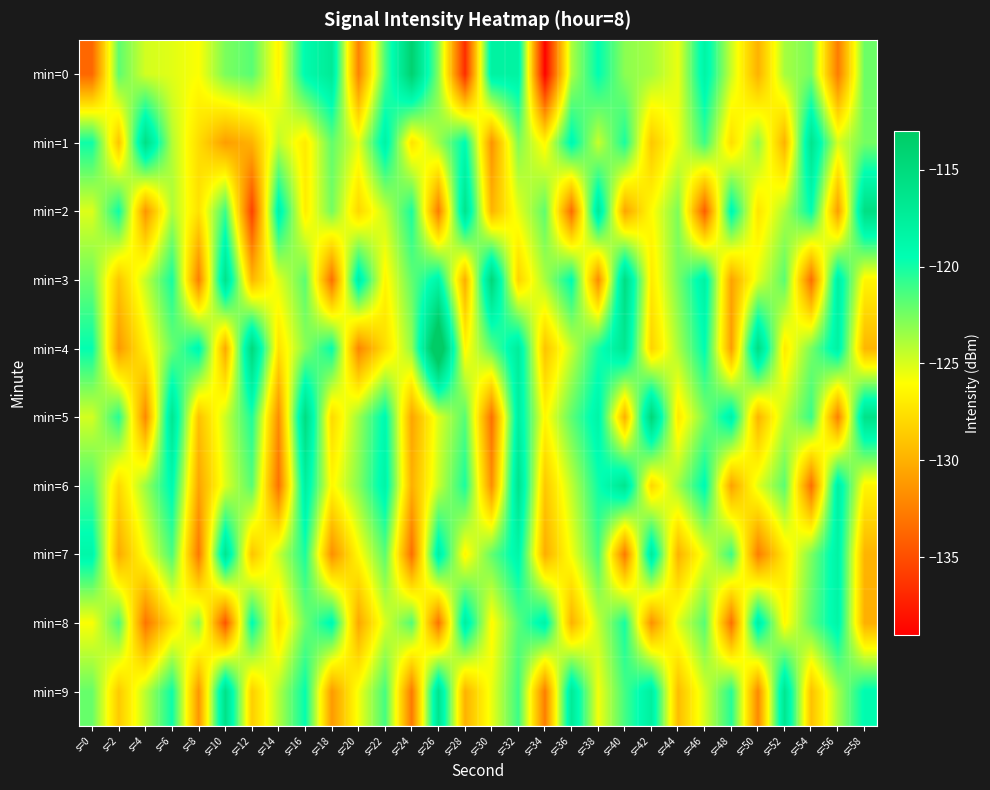

At which category is the sum across all series the highest?

s=32